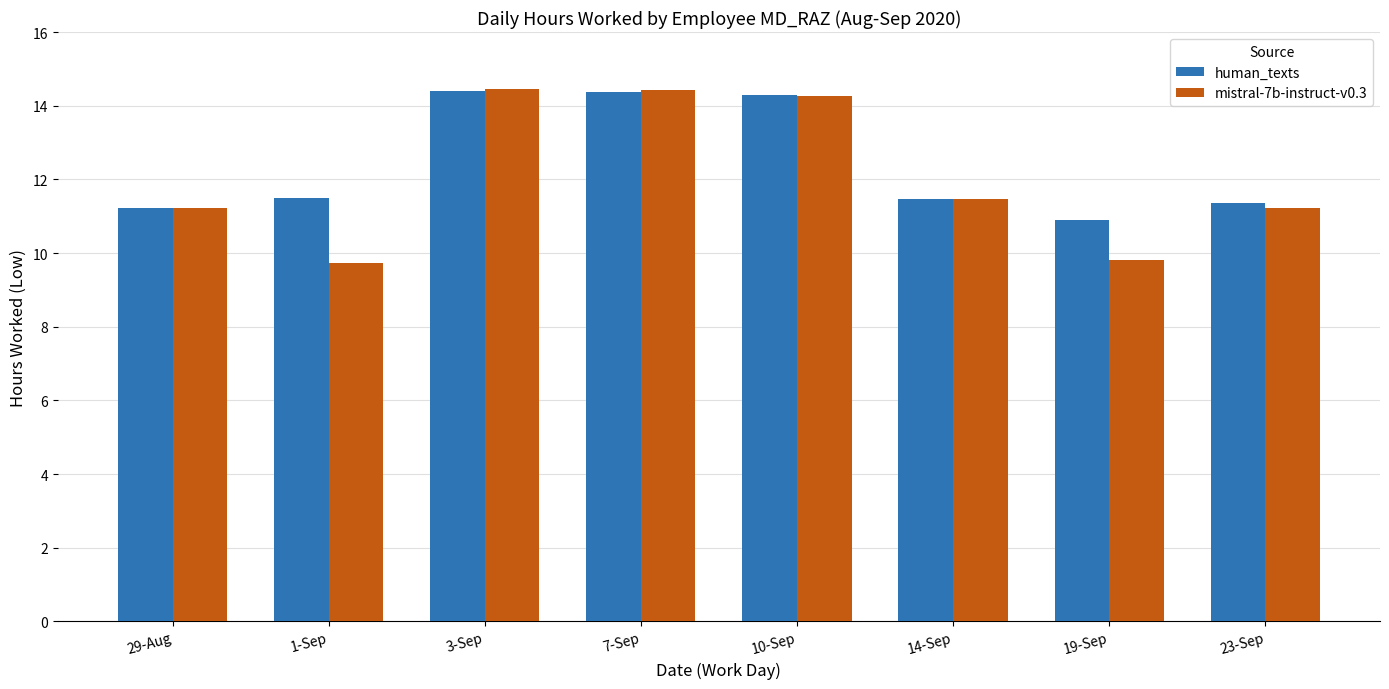

What is the minimum value shown in the chart?

9.7